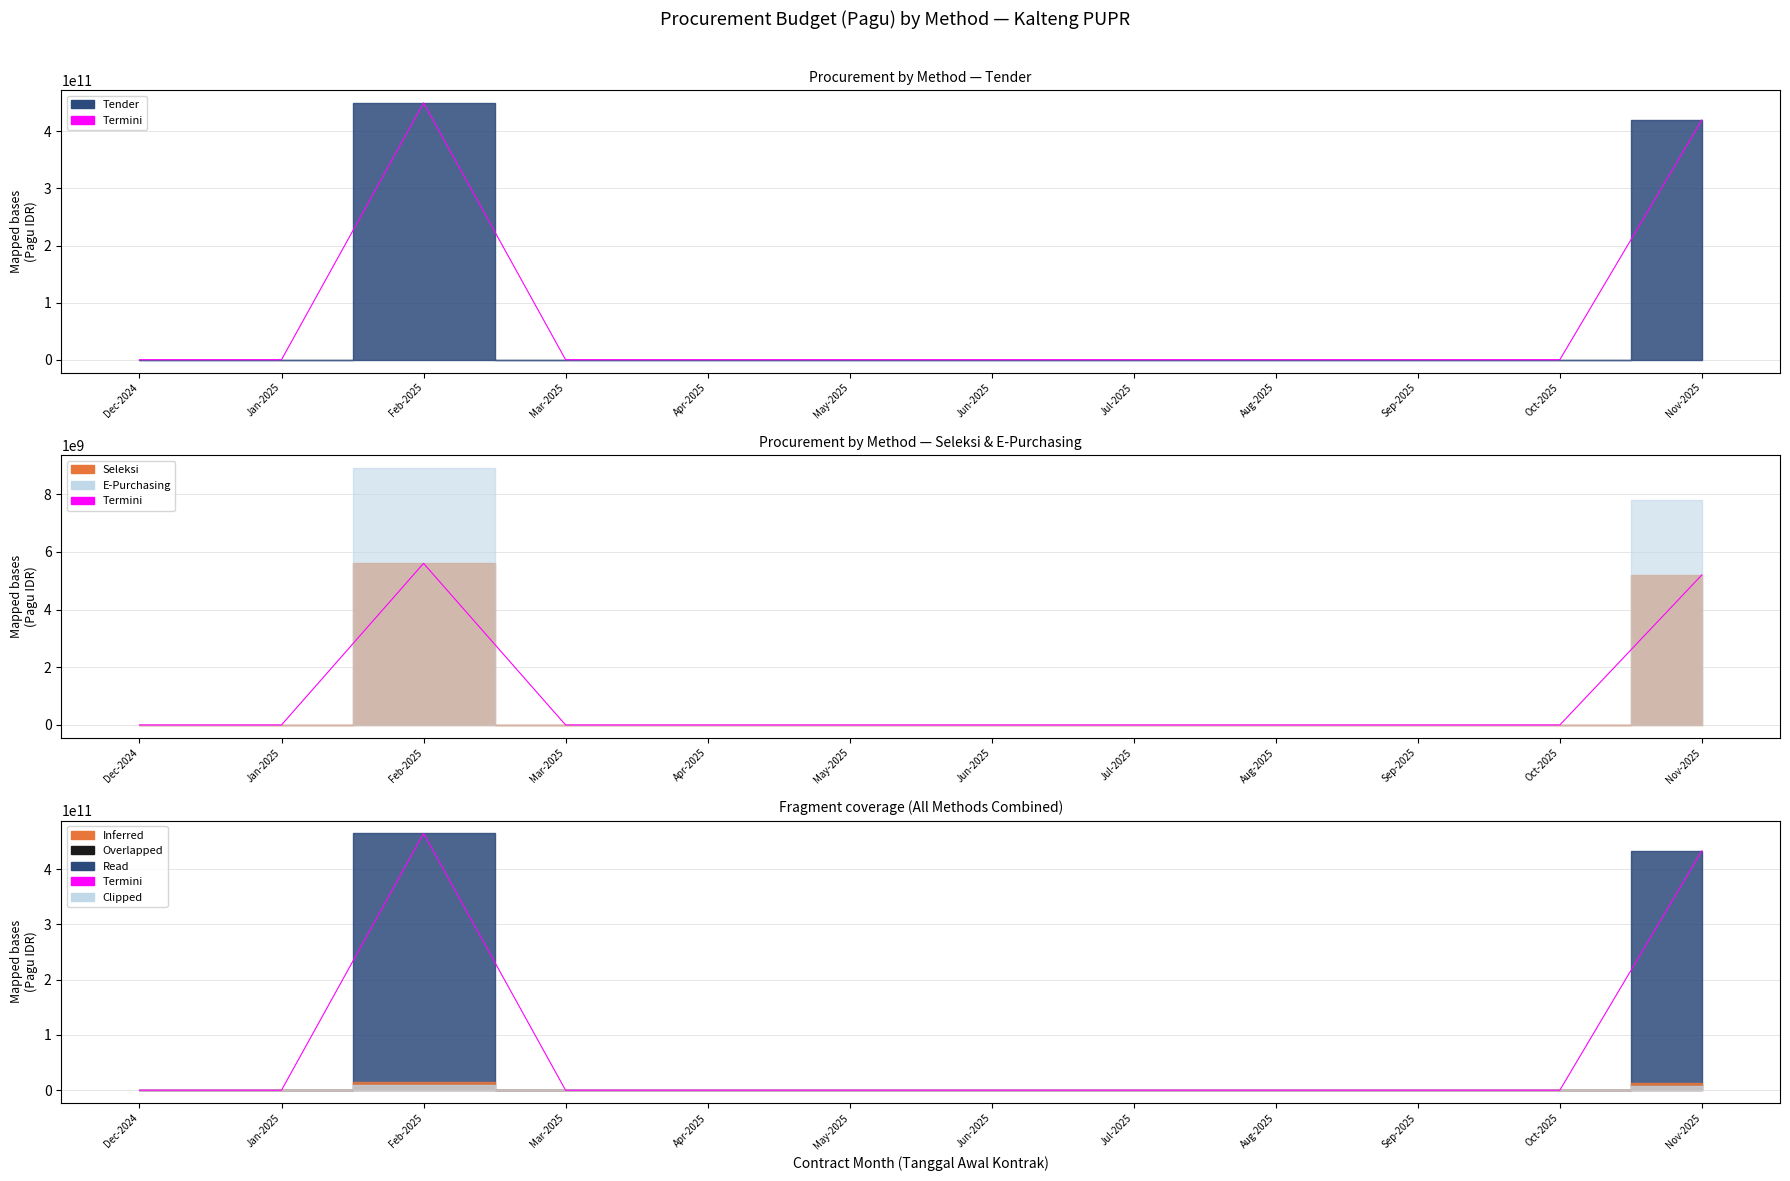

Reading left to right, transcribe all the data shown in this chart.

Dec-2024=0	Jan-2025=0	Feb-2025=464500000000	Mar-2025=0	Apr-2025=0	May-2025=0	Jun-2025=0	Jul-2025=0	Aug-2025=0	Sep-2025=0	Oct-2025=0	Nov-2025=433000000000